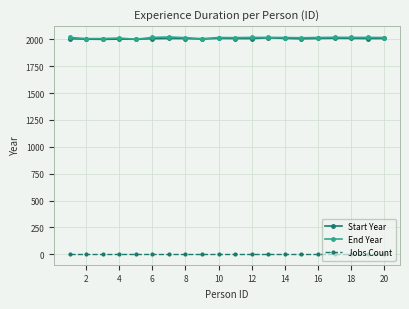

True or false: End Year and Jobs Count cross at least once.

False